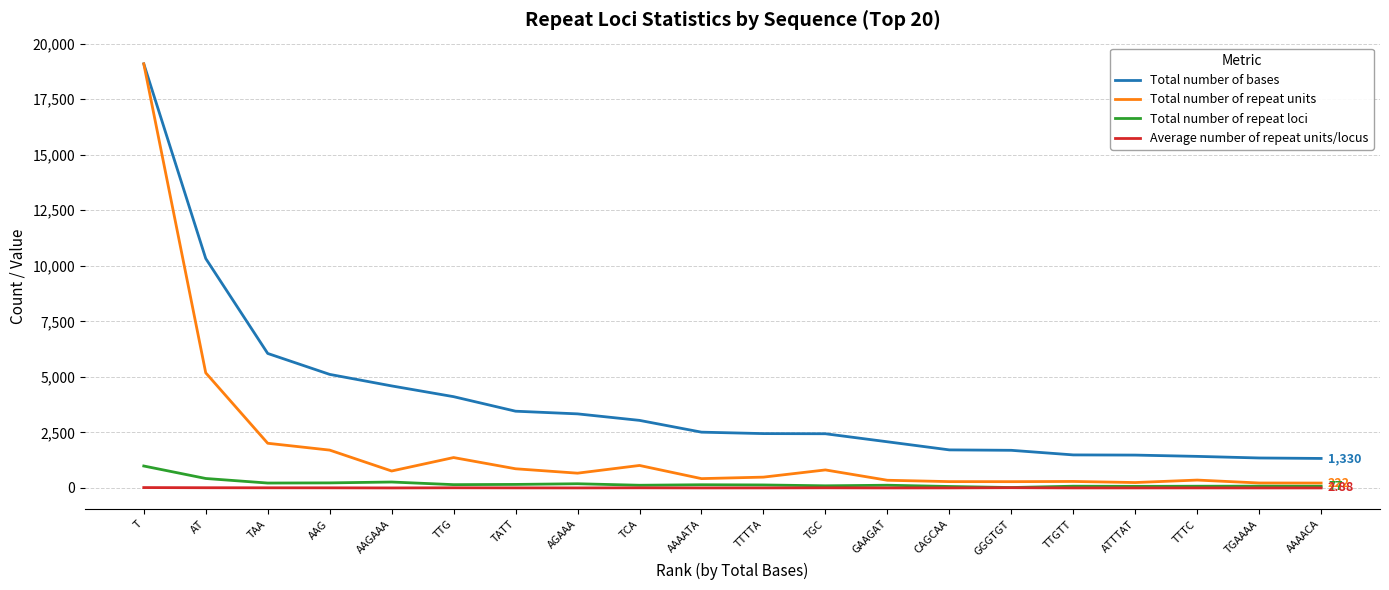

How many lines are shown in the chart?

4